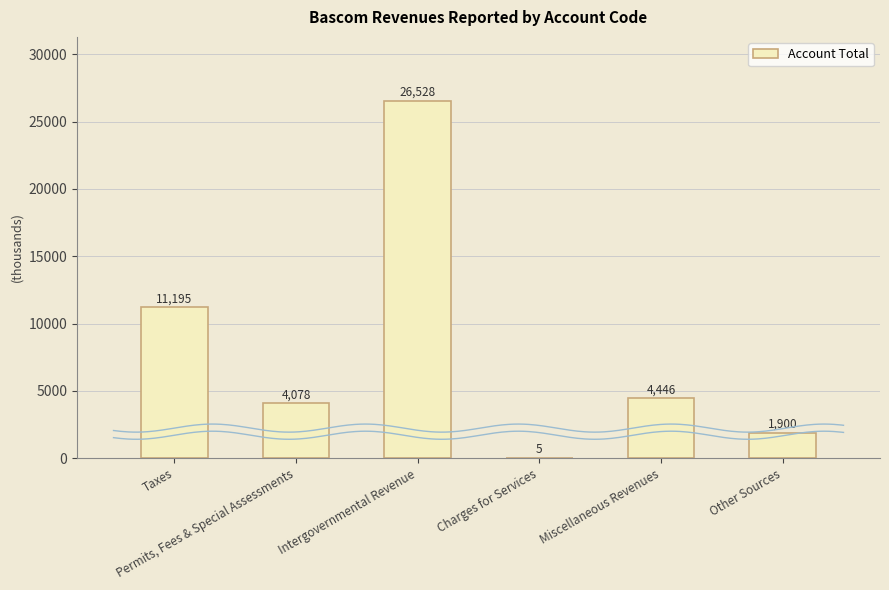

What is the change in value from Permits, Fees & Special Assessments to Miscellaneous Revenues?

+368